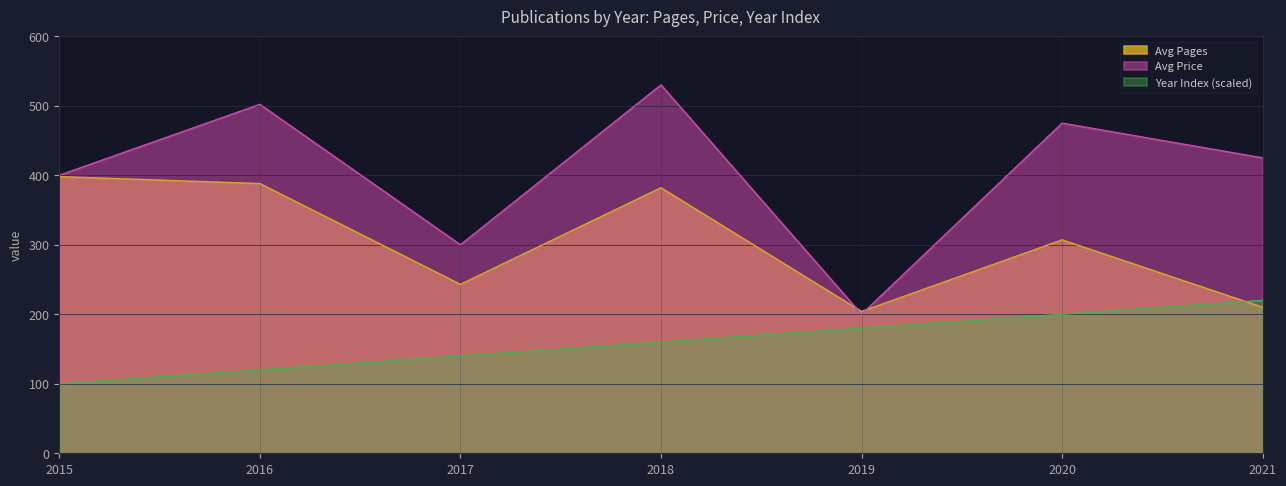

True or false: Avg Price and Avg Pages cross at least once.

True